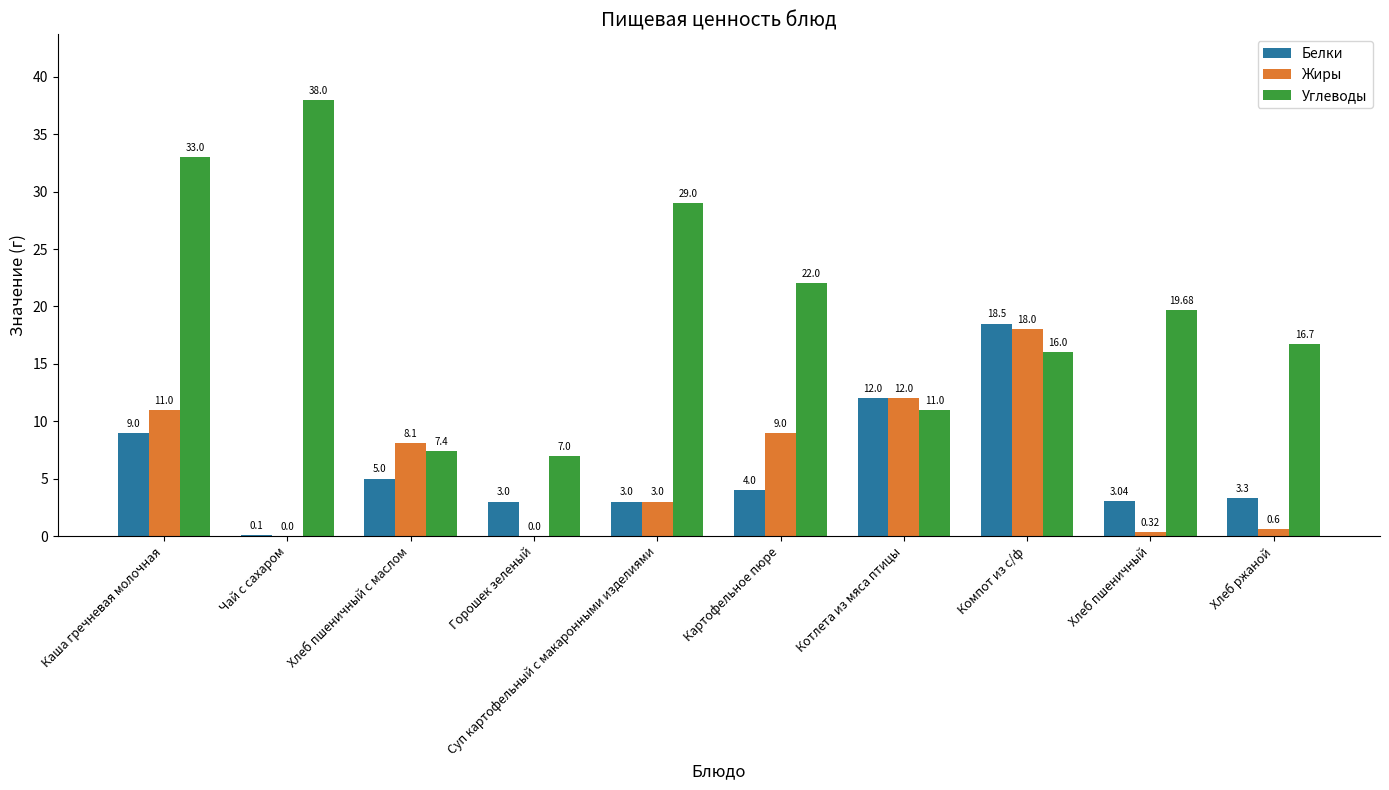

What are all the series names shown in the legend?

Белки, Жиры, Углеводы